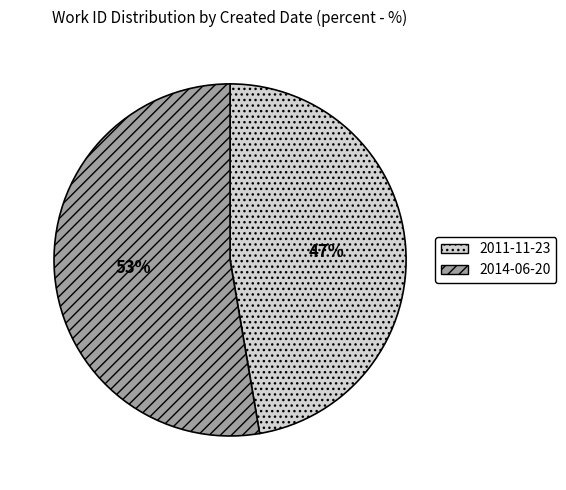

Between 2011-11-23 and 2014-06-20, which is larger?

2014-06-20